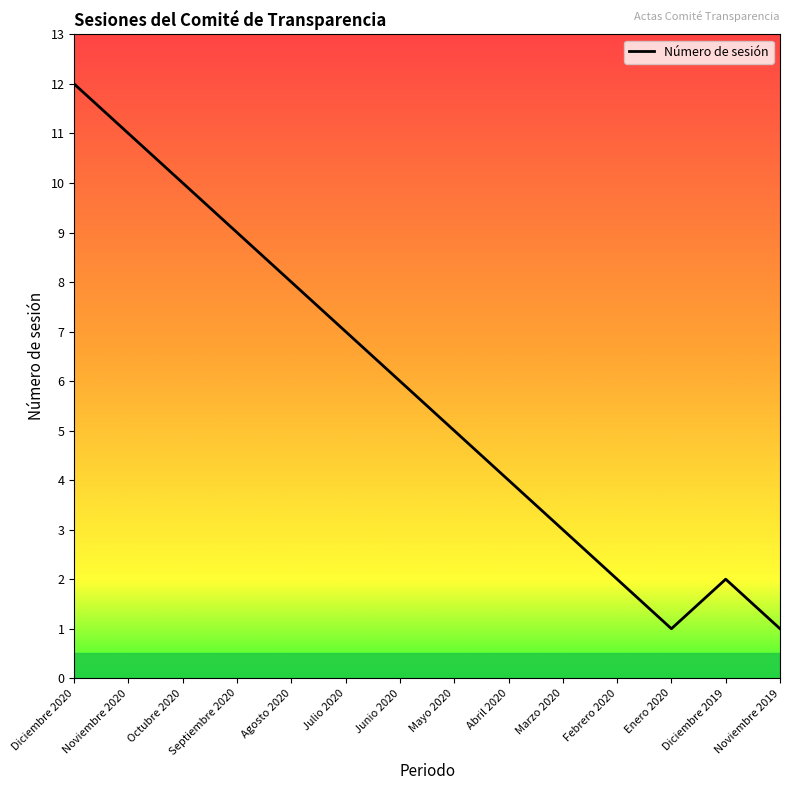

At which category does the chart reach its peak across all series?

Diciembre 2020